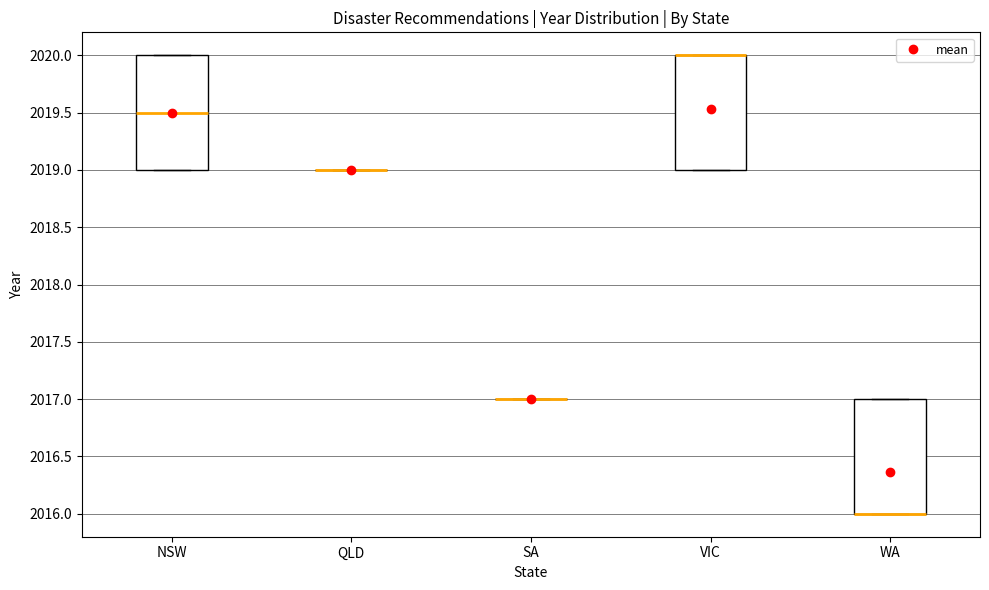

Reading left to right, transcribe this box plot: for each box, give where its median line is, the range the box spans, and where its two whiskers end, as read against the y-axis. The values are not printed on the chart, so give them approximately, as read against the axis.

NSW: median 2019.5, box 2019.0 to 2020.0, whiskers 2019.0 to 2020.0
QLD: box collapsed to a line at 2019.0, whiskers 2019.0 to 2019.0
SA: box collapsed to a line at 2017.0, whiskers 2017.0 to 2017.0
VIC: median 2020.0 (drawn on the box's upper edge), box 2019.0 to 2020.0, whiskers 2019.0 to 2020.0
WA: median 2016.0 (drawn on the box's lower edge), box 2016.0 to 2017.0, whiskers 2016.0 to 2017.0